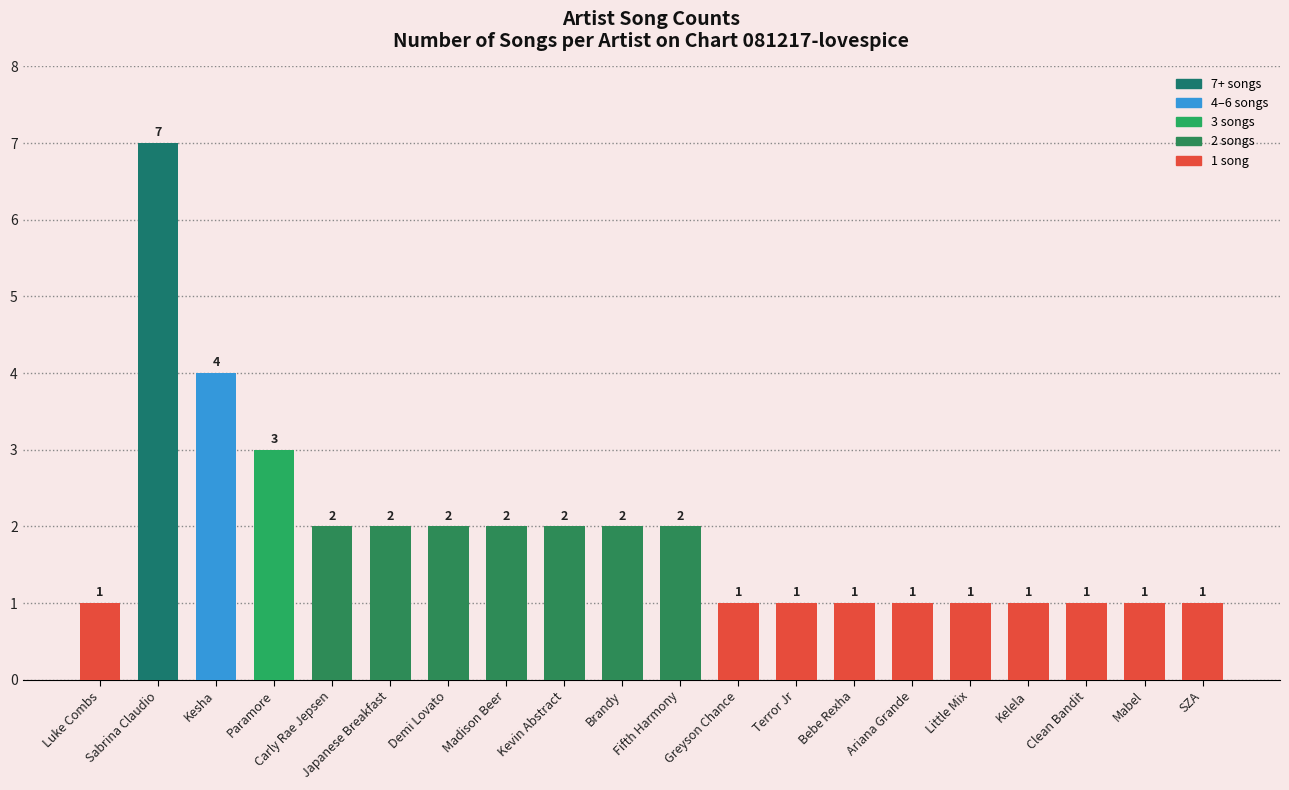

The chart shows a value of 1 at Carly Rae Jepsen. True or false?

False